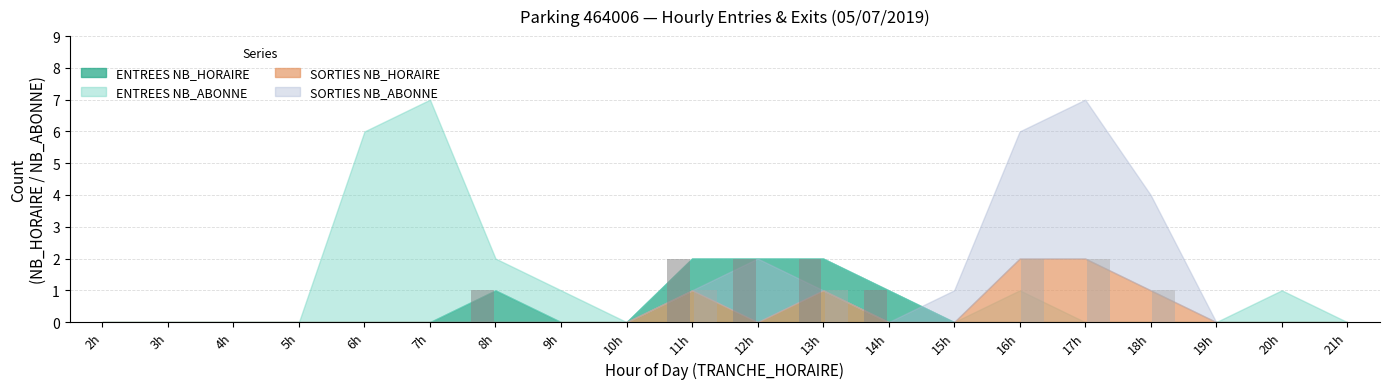

Where is SORTIES NB_HORAIRE nearest to the value 1?

11h